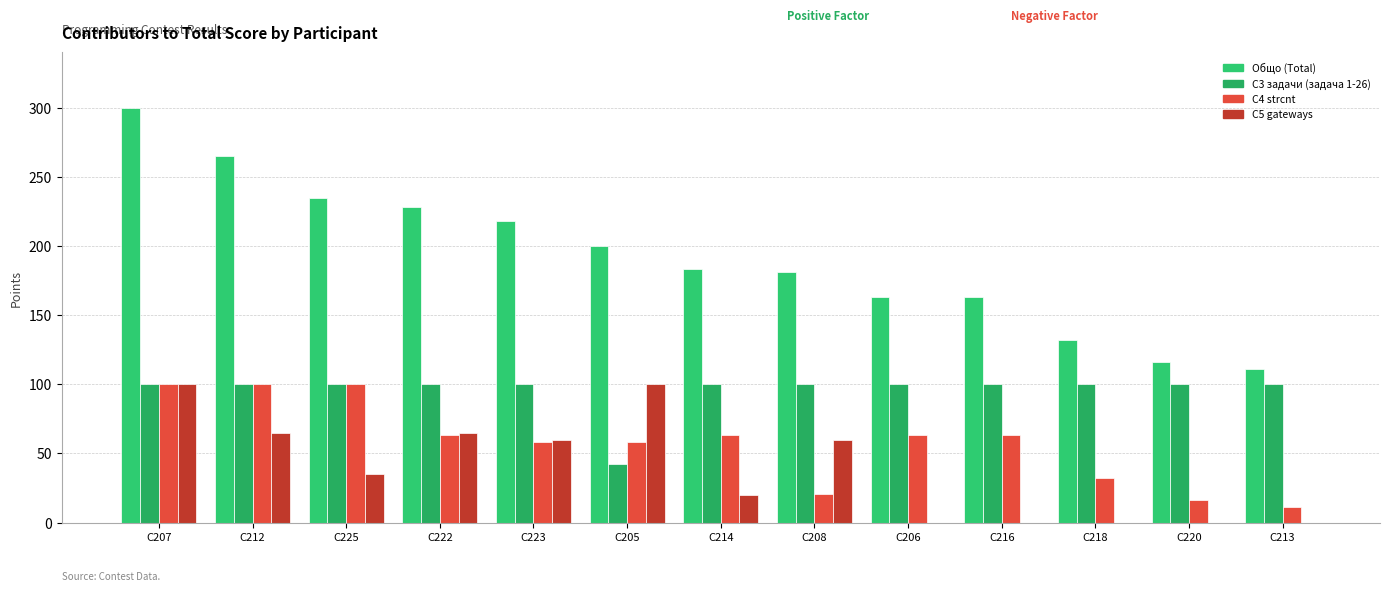

What is the sum of all C5 gateways values?

505